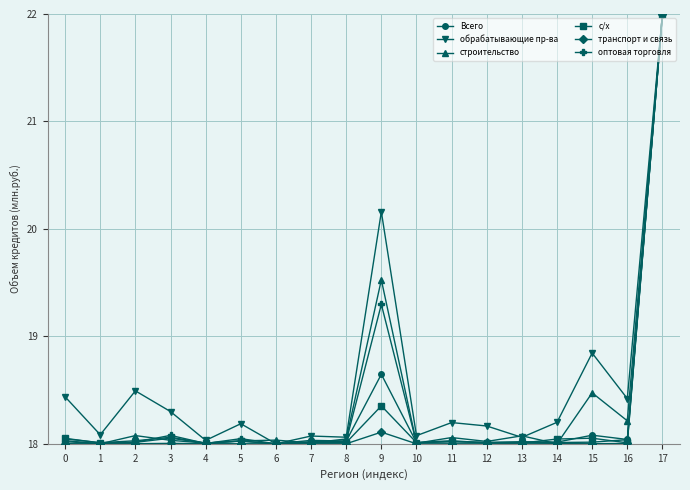

At which label is транспорт и связь closest to 20?

9